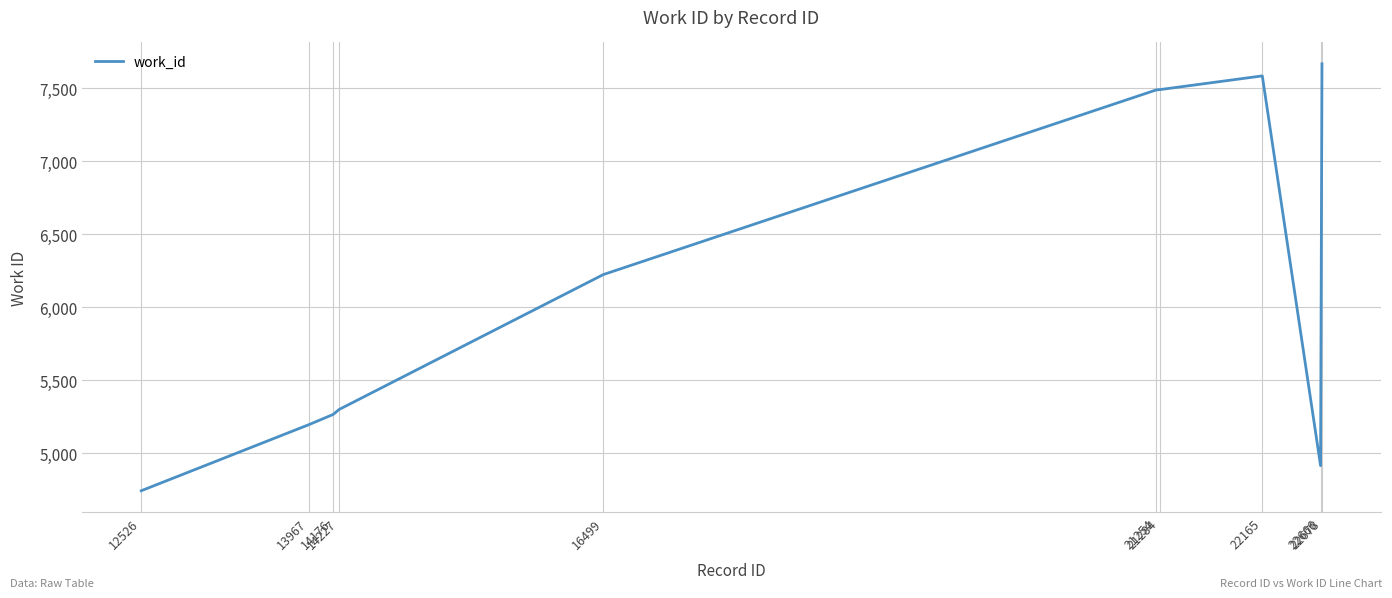

What is the average value?

6188